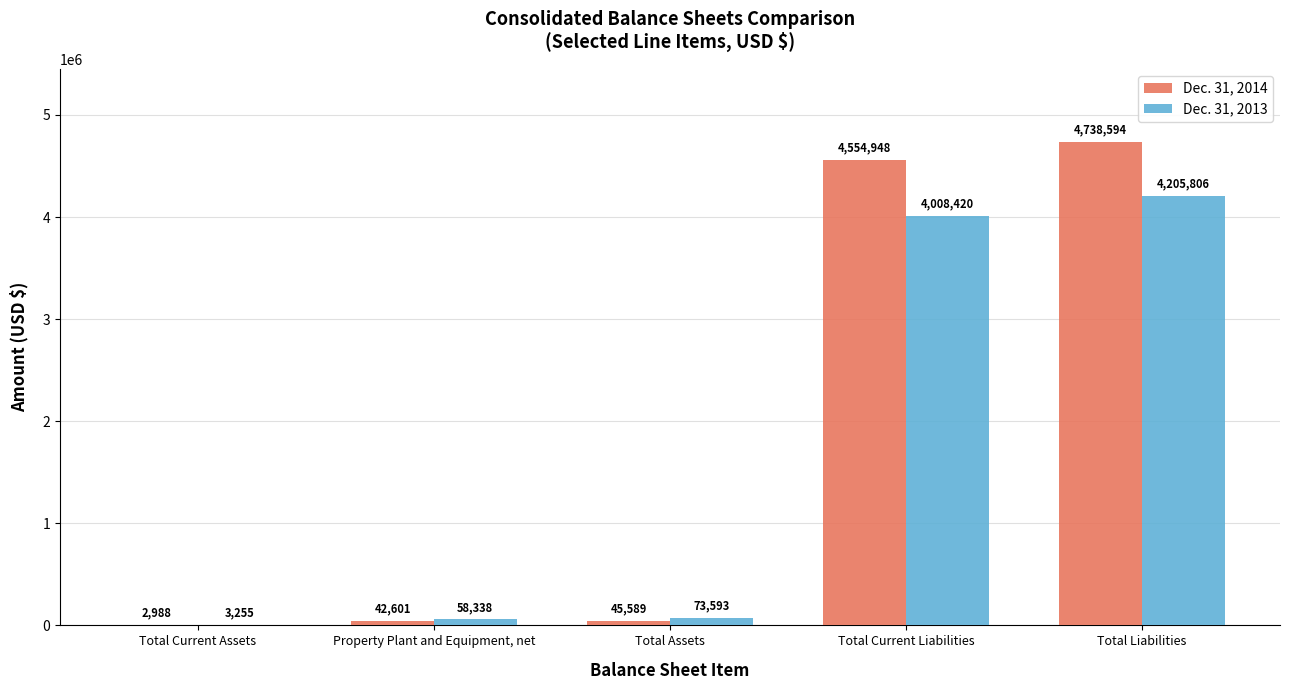

What is the difference between the Dec. 31, 2014 values at Total Current Liabilities and Total Current Assets?

4551960